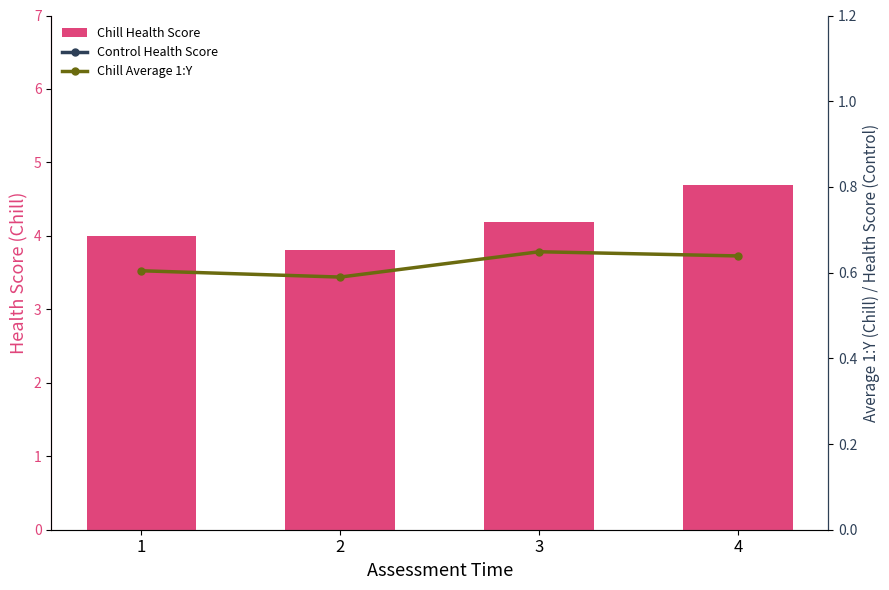

Which category has the lowest value in the Control Health Score series?

2